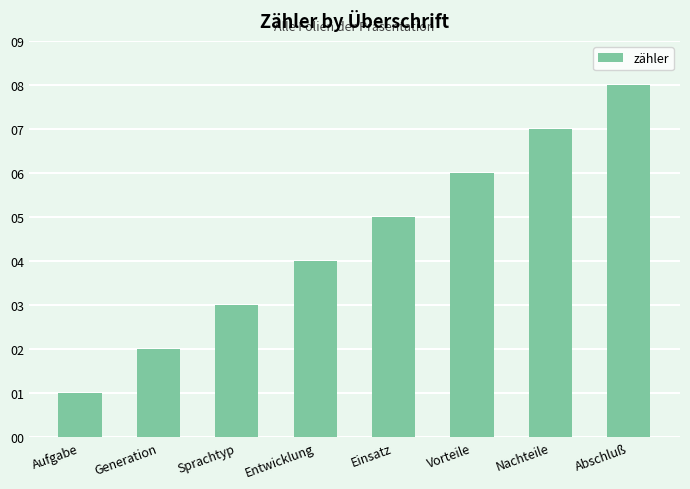

Reading left to right, what are all the values shown in this chart?

1	2	3	4	5	6	7	8